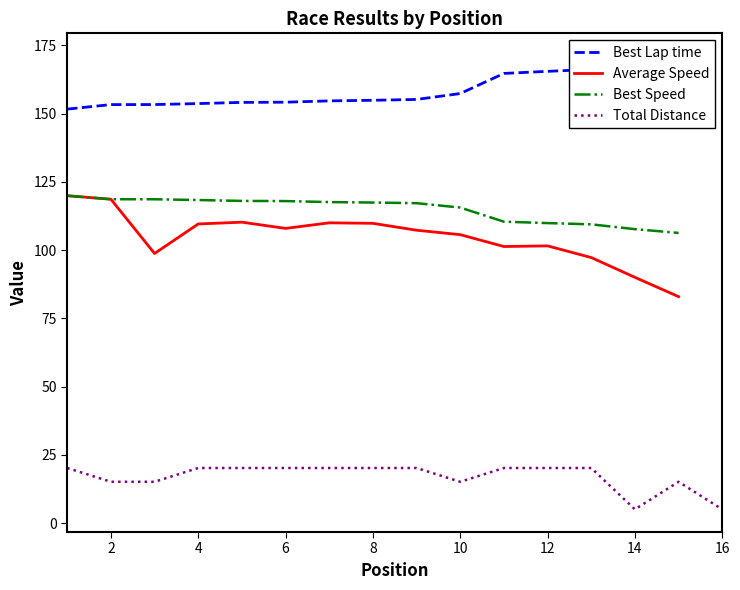

The value of Best Lap time at 10 is 157.3. True or false?

True